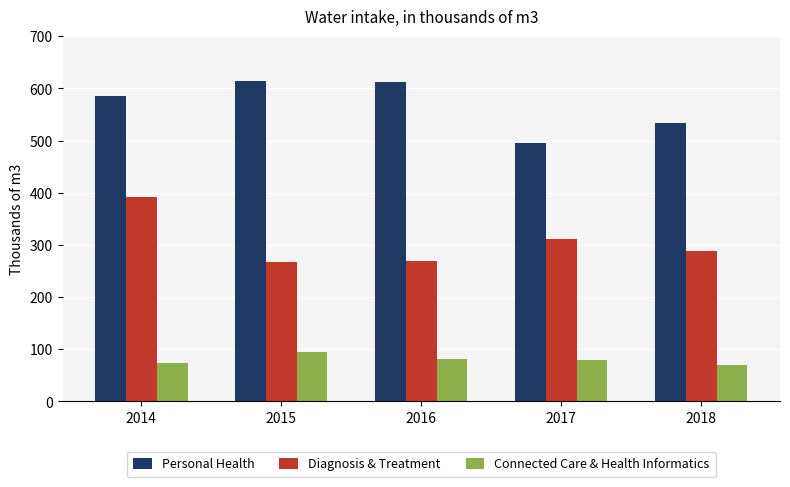

What is the approximate value of Diagnosis & Treatment at 2018, to the nearest 50?

300